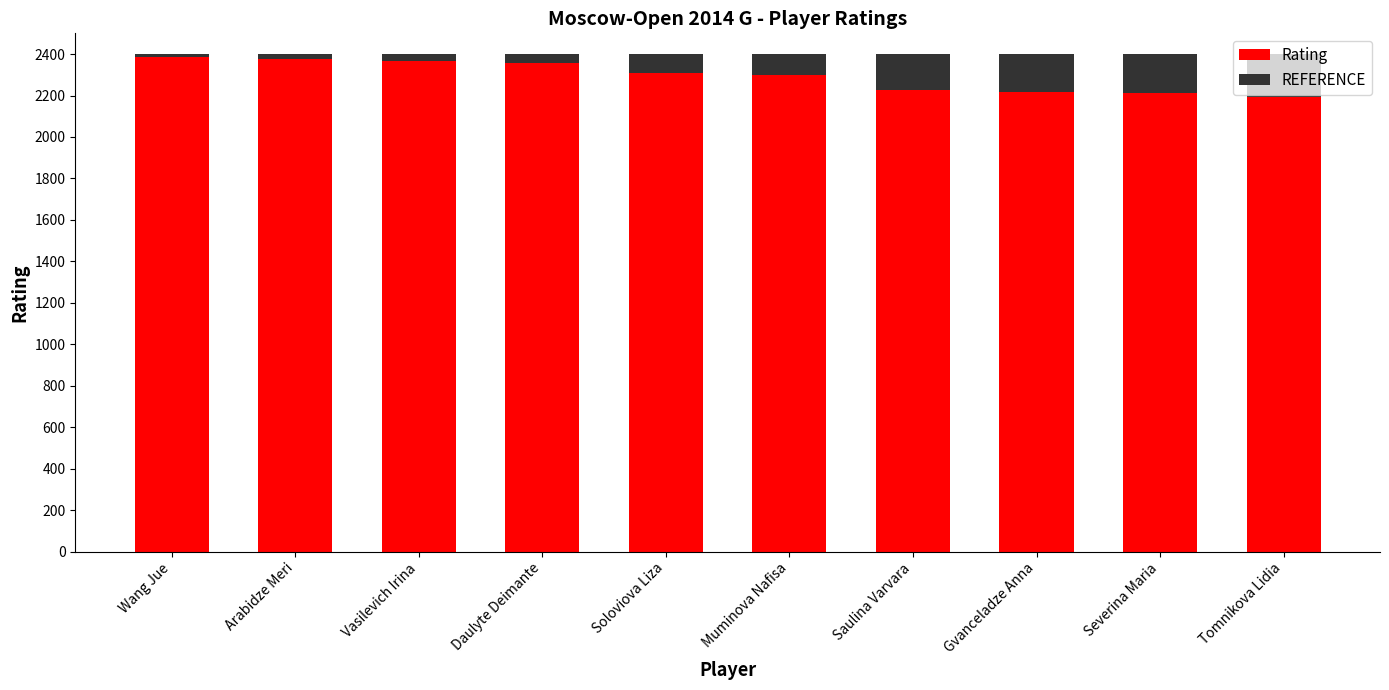

The Rating series shows 2365 at Vasilevich Irina. True or false?

True